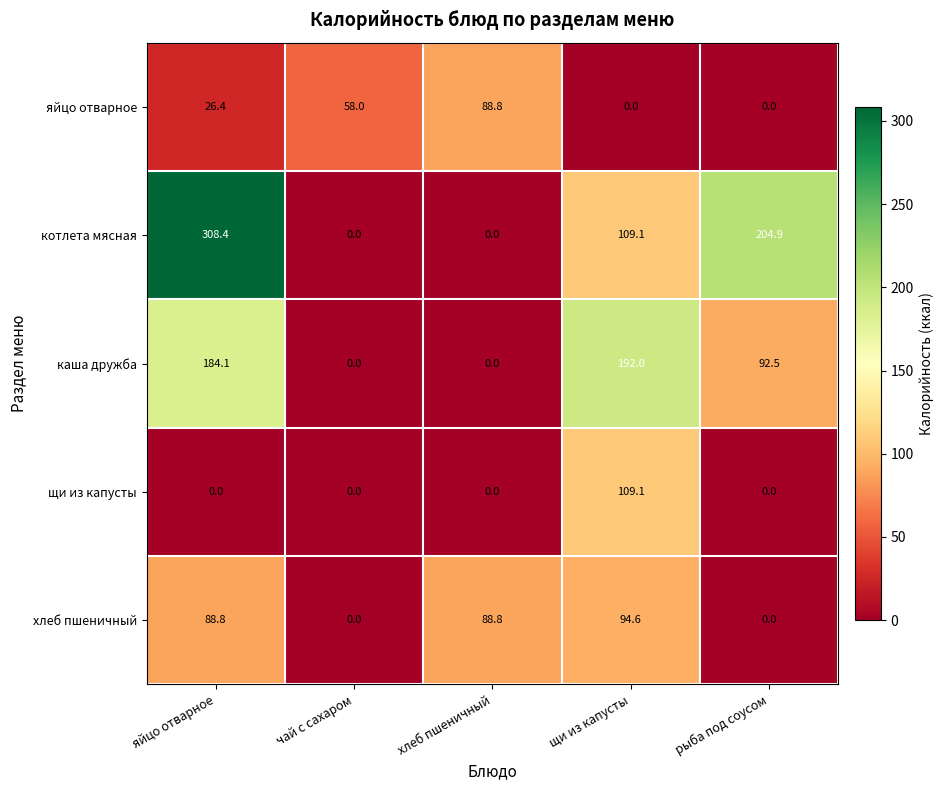

Reading left to right, extract all data points from this chart.

яйцо отварное: яйцо отварное=26.4	чай с сахаром=58.0	хлеб пшеничный=88.8	щи из капусты=0.0	рыба под соусом=0.0
котлета мясная: яйцо отварное=308.4	чай с сахаром=0.0	хлеб пшеничный=0.0	щи из капусты=109.1	рыба под соусом=204.9
каша дружба: яйцо отварное=184.1	чай с сахаром=0.0	хлеб пшеничный=0.0	щи из капусты=192.0	рыба под соусом=92.5
щи из капусты: яйцо отварное=0.0	чай с сахаром=0.0	хлеб пшеничный=0.0	щи из капусты=109.1	рыба под соусом=0.0
хлеб пшеничный: яйцо отварное=88.8	чай с сахаром=0.0	хлеб пшеничный=88.8	щи из капусты=94.6	рыба под соусом=0.0